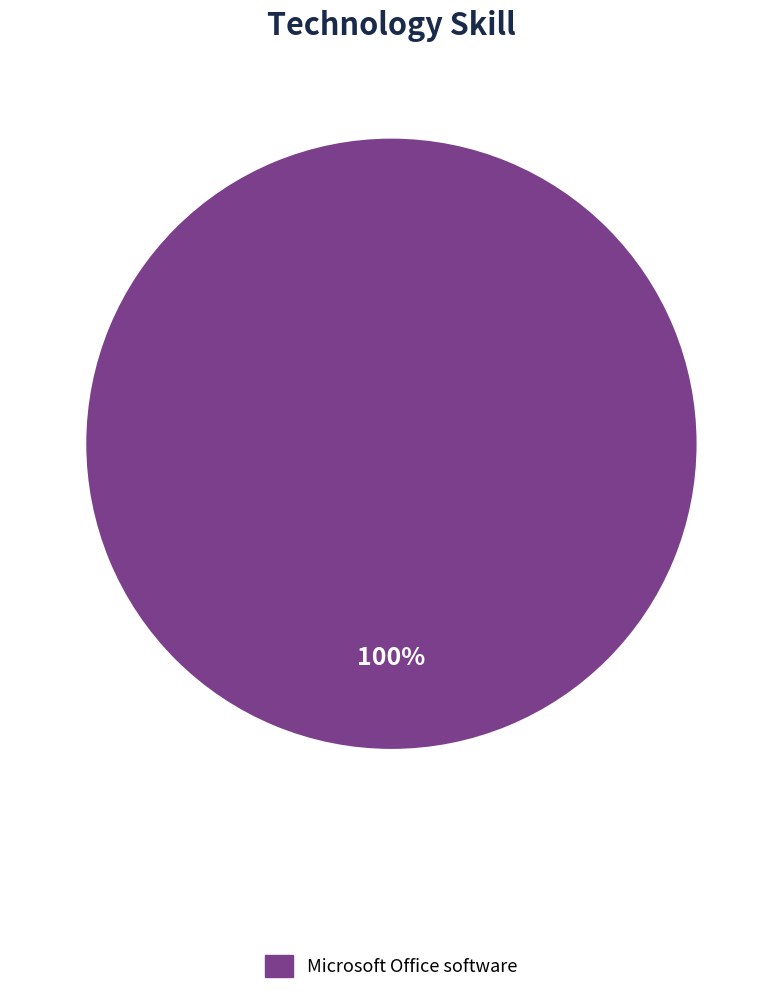

How many slices are in this pie chart?

1